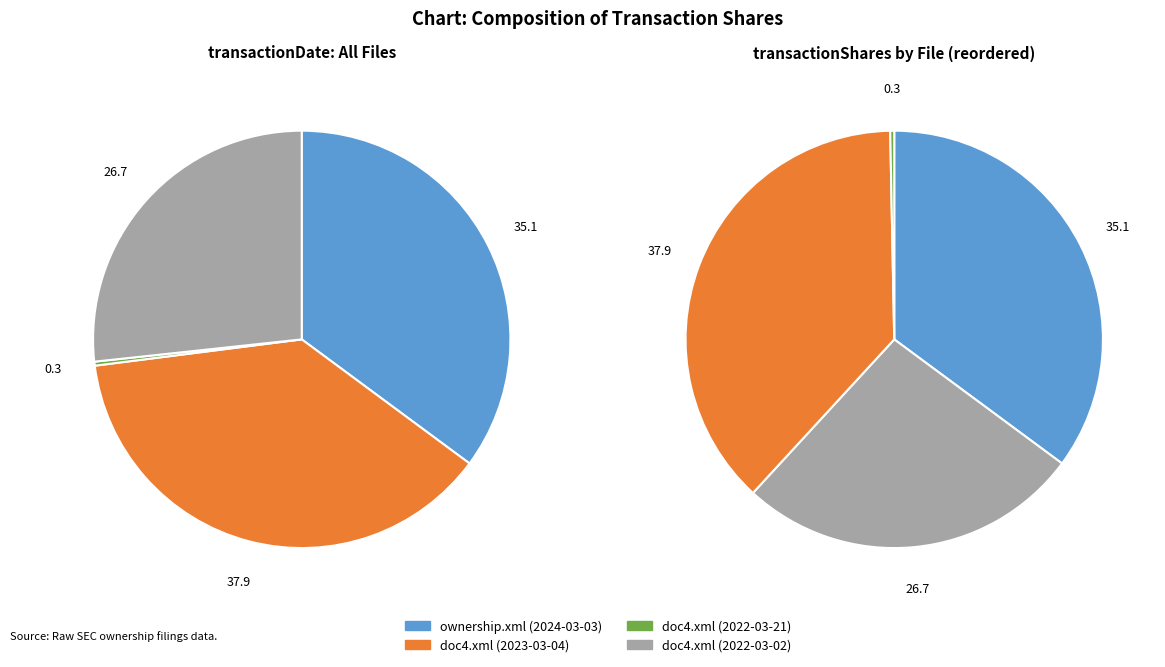

Count the number of slices in the pie.

4